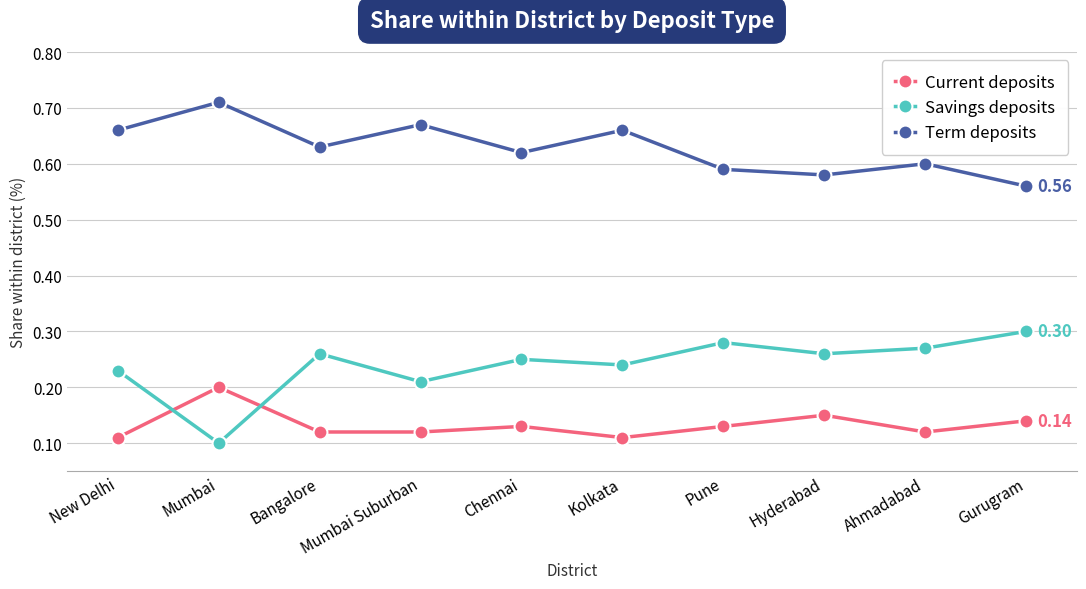

Which series has the largest range (max minus min)?

Savings deposits